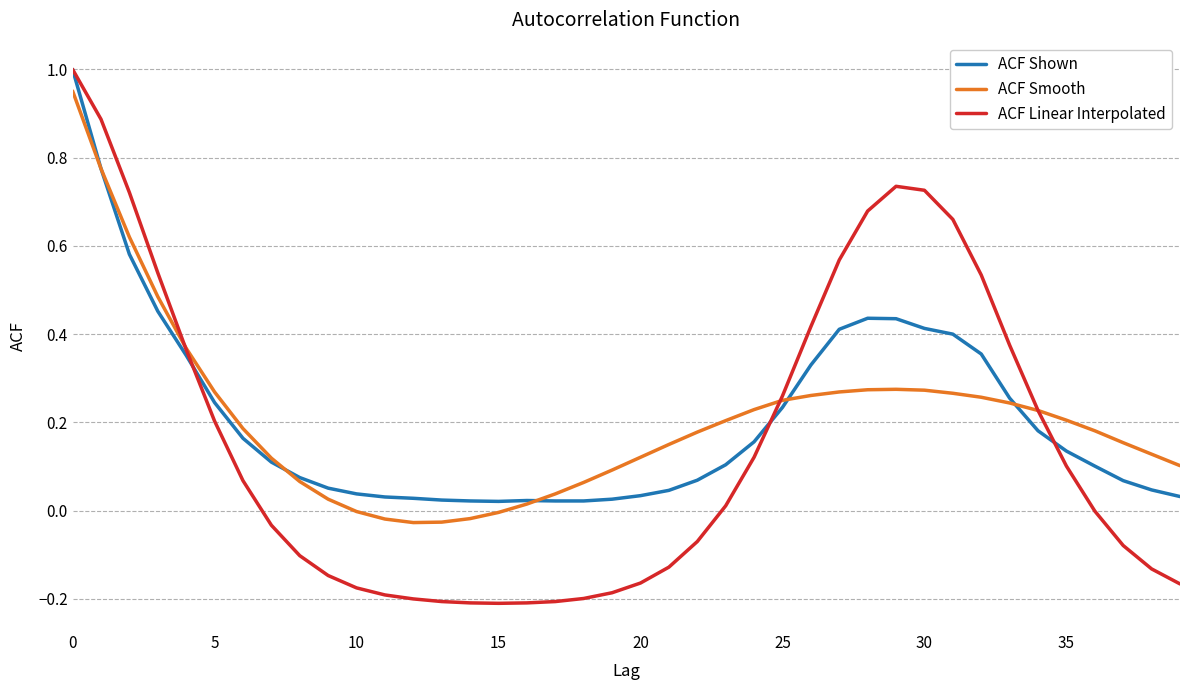

Which series has the widest spread of values?

ACF Linear Interpolated